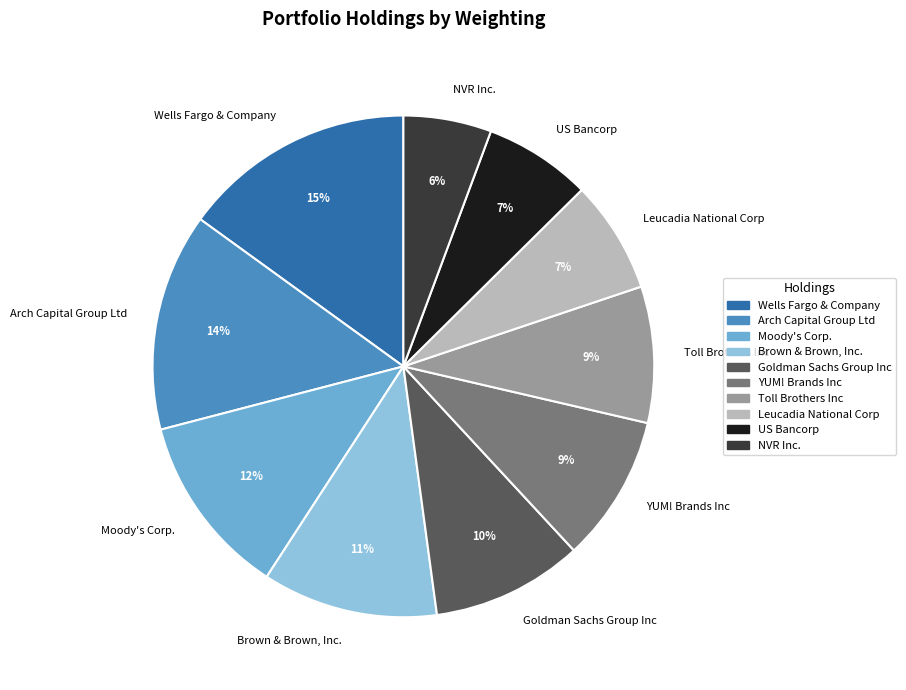

Do Moody's Corp. and NVR Inc. together represent more than half of the pie?

No